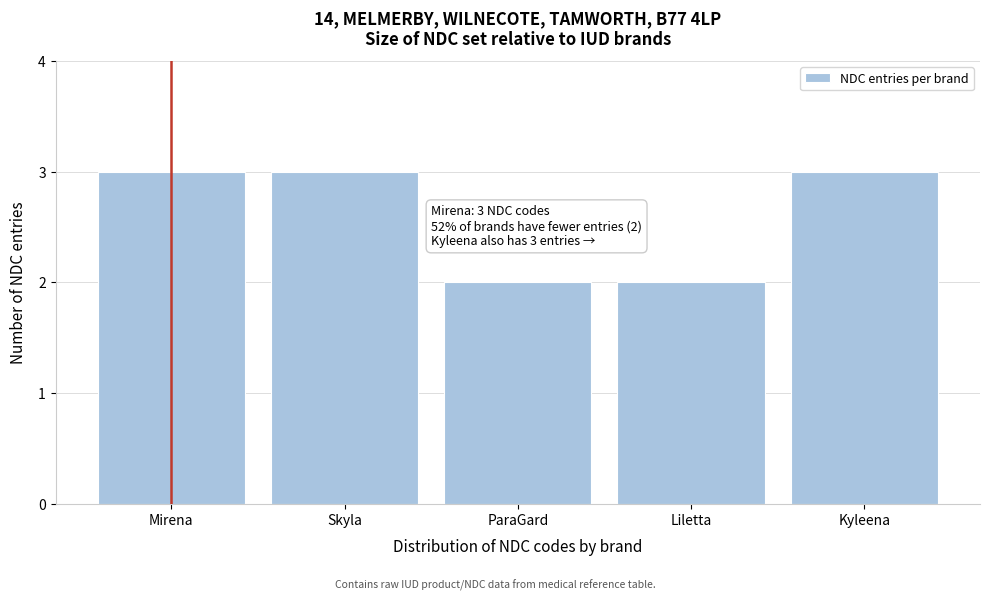

Reading left to right, what are all the values shown in this chart?

Mirena=3	Skyla=3	ParaGard=2	Liletta=2	Kyleena=3